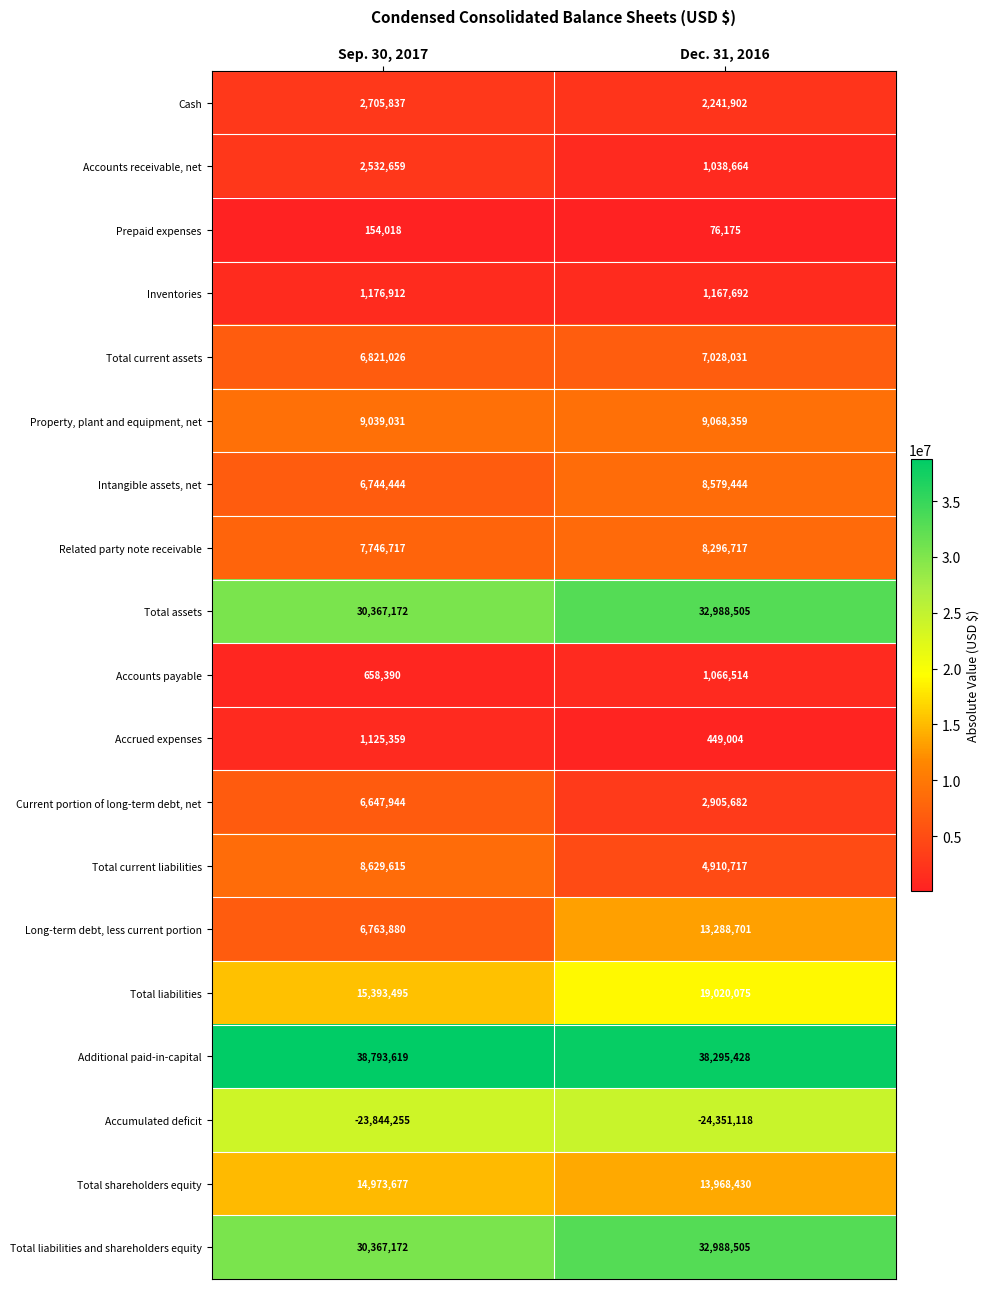

Is it true that Accounts receivable, net equals 1038664 at Dec. 31, 2016?

True